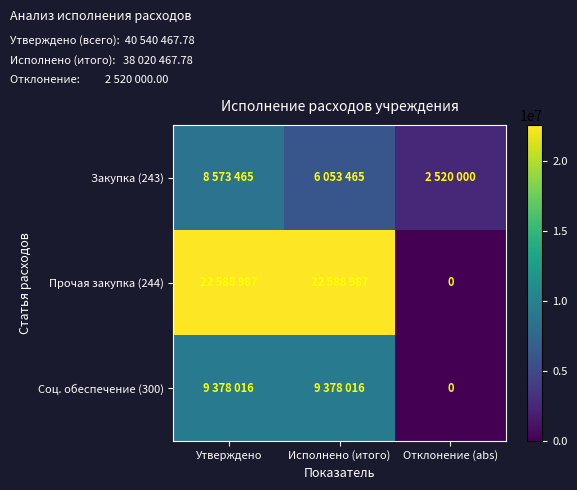

Where does the Соц. обеспечение (300) series first go above 9378015?

Утверждено